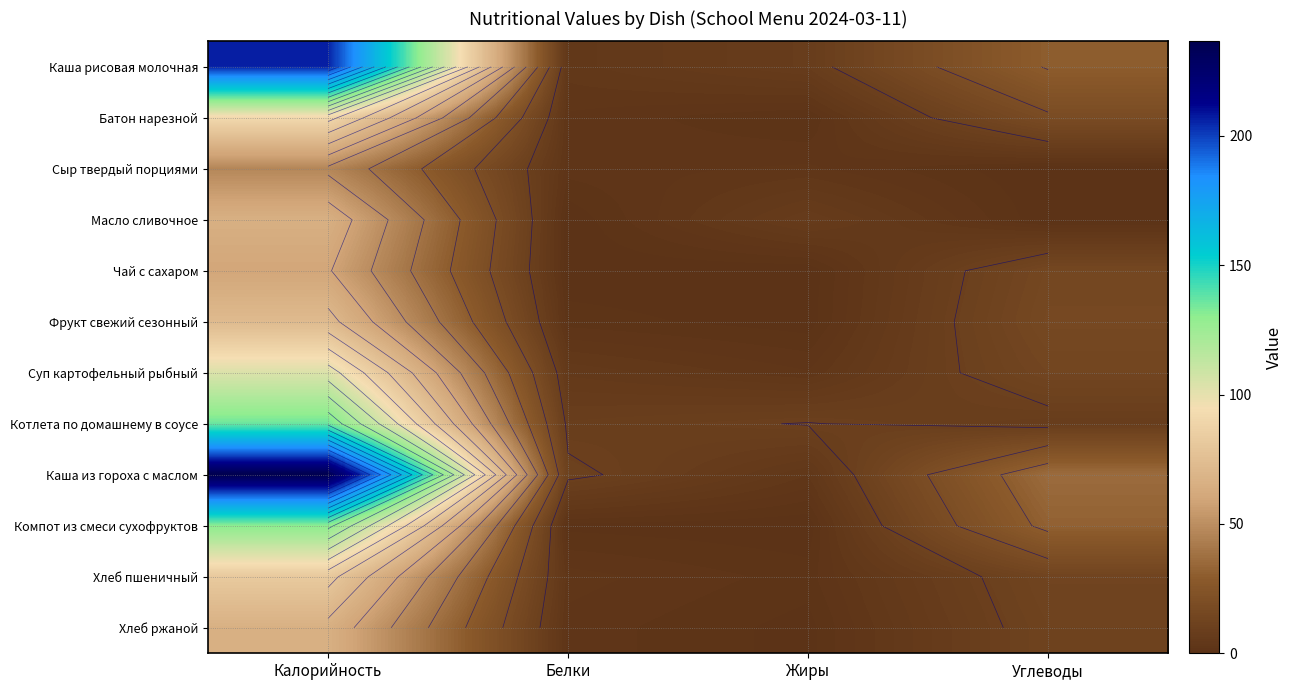

Rank the series by their maximum value, from lowest to highest.

Сыр твердый порциями, Чай с сахаром, Масло сливочное, Хлеб ржаной, Фрукт свежий сезонный, Хлеб пшеничный, Батон нарезной, Суп картофельный рыбный, Компот из смеси сухофруктов, Котлета по домашнему в соусе, Каша рисовая молочная, Каша из гороха с маслом